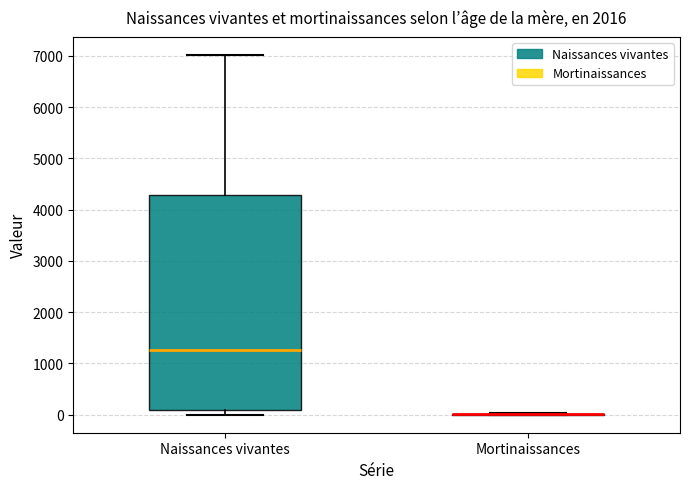

Reading left to right, read every box against the y-axis: the position of its median line, the range the box covers, and the ends of its whiskers. The values are not printed on the chart, so give them approximately, as read against the axis.

Naissances vivantes: median 1300, box 100 to 4300, whiskers 0 to 7000
Mortinaissances: box collapsed to a line at 0, whiskers 0 to 0